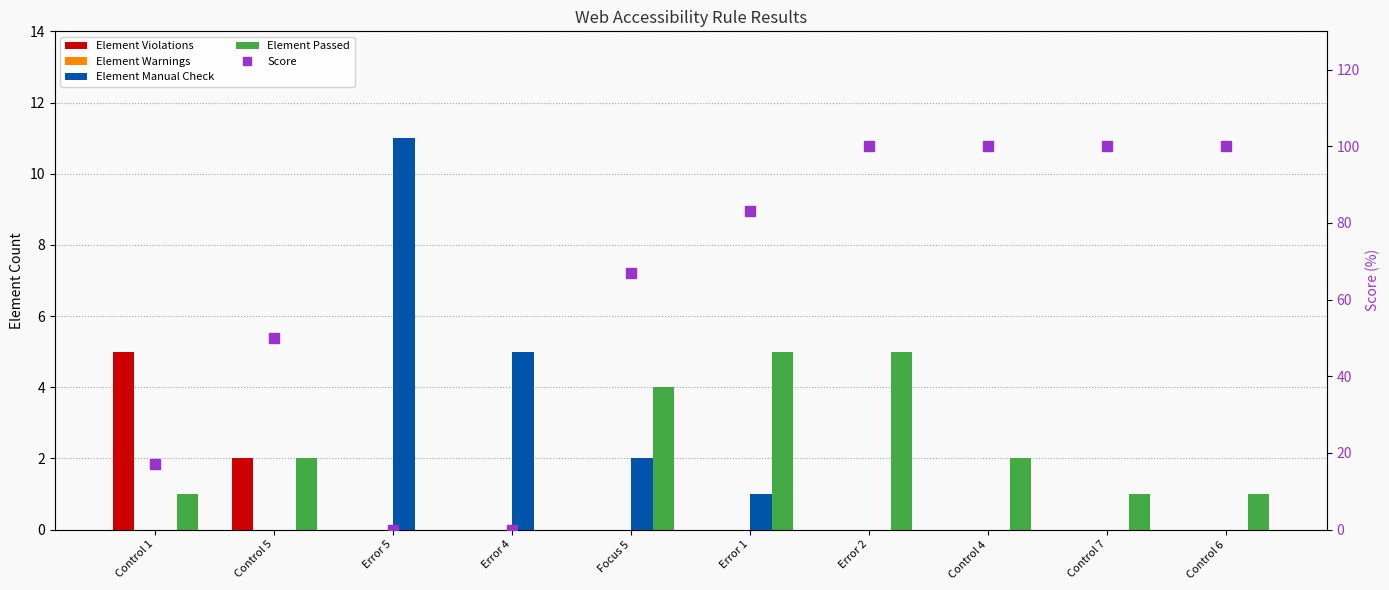

Is the value of Element Manual Check at Error 1 greater than the value of Element Warnings at Control 5?

Yes